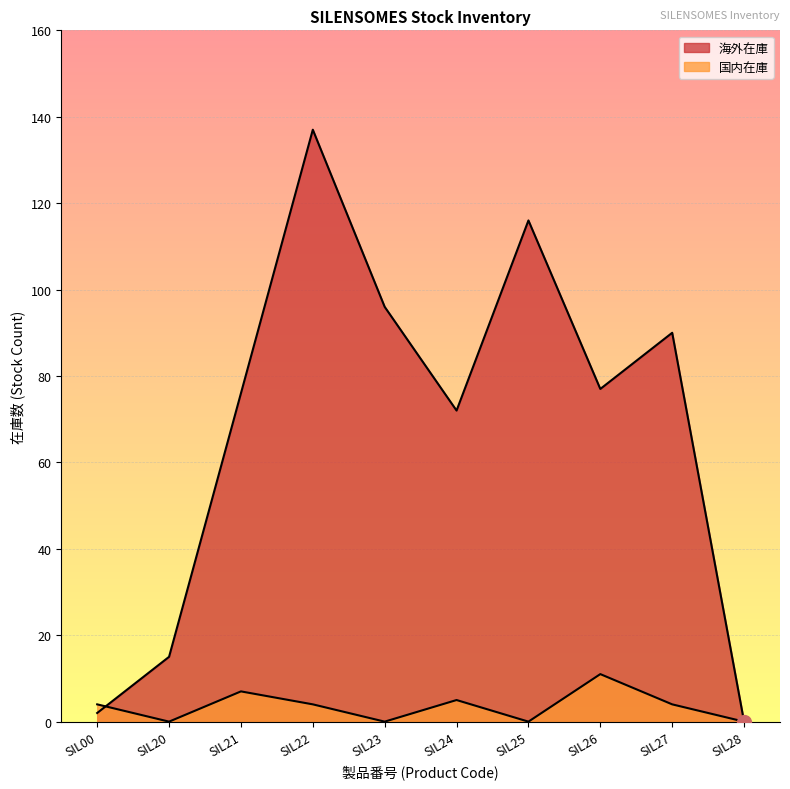

Which label corresponds to the largest value in the chart?

SIL22